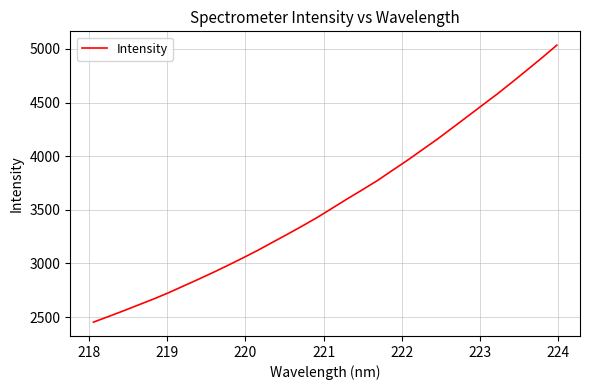

What is the smallest value displayed?

2453.0